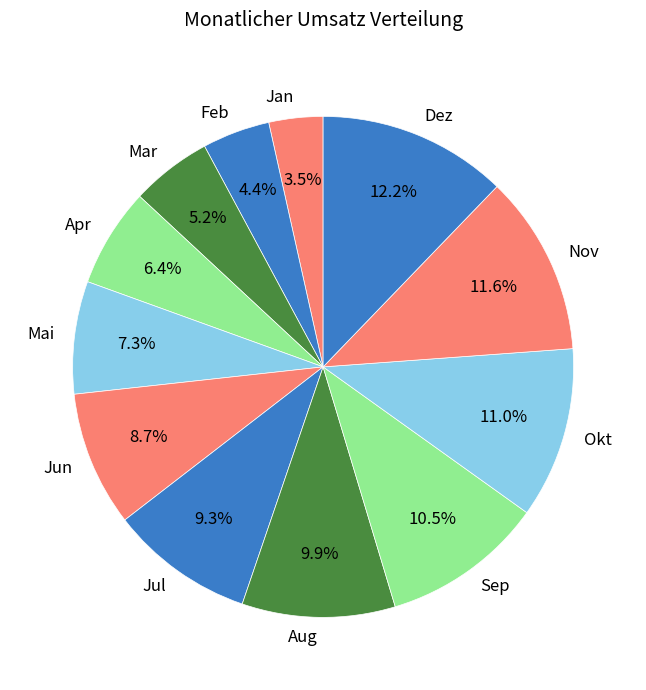

Which slice is the smallest?

Jan